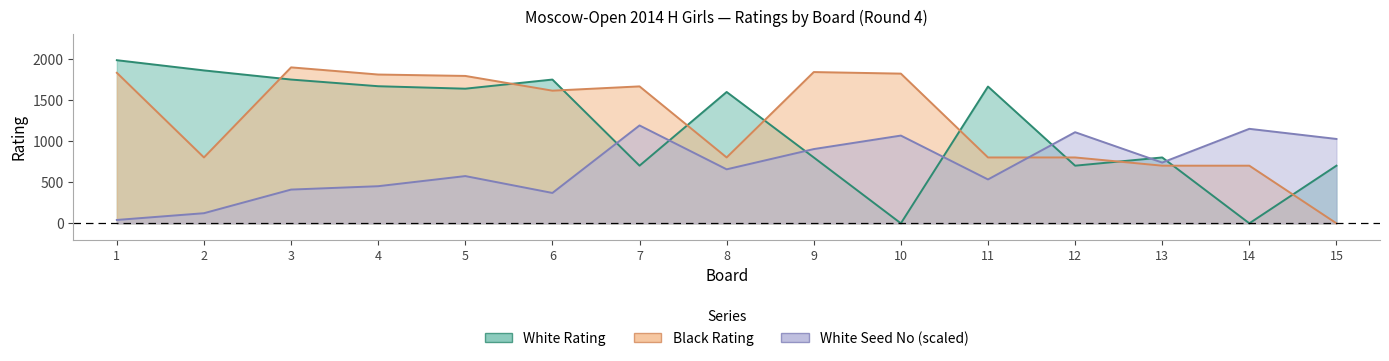

At which category is the sum across all series the highest?

3